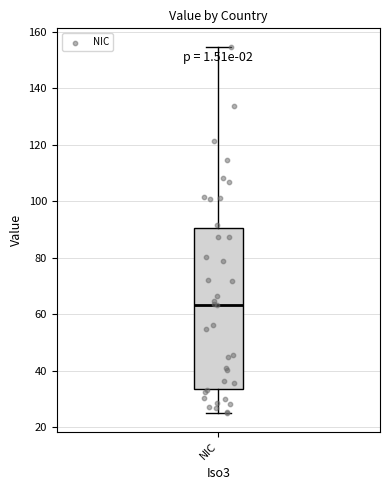

Read this box plot against the y-axis: the position of the median line, the range covered by the box, and the ends of both whiskers. The values are not printed on the chart, so give them approximately, as read against the axis.

median 64, box 34 to 90, whiskers 24 to 154